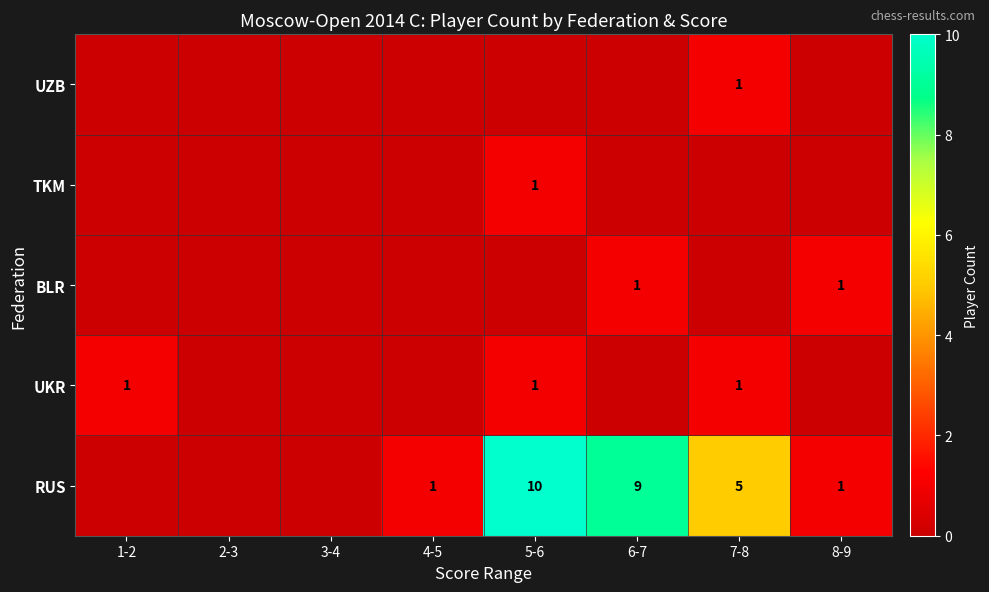

True or false: RUS has a value of 7 at 5-6.

False